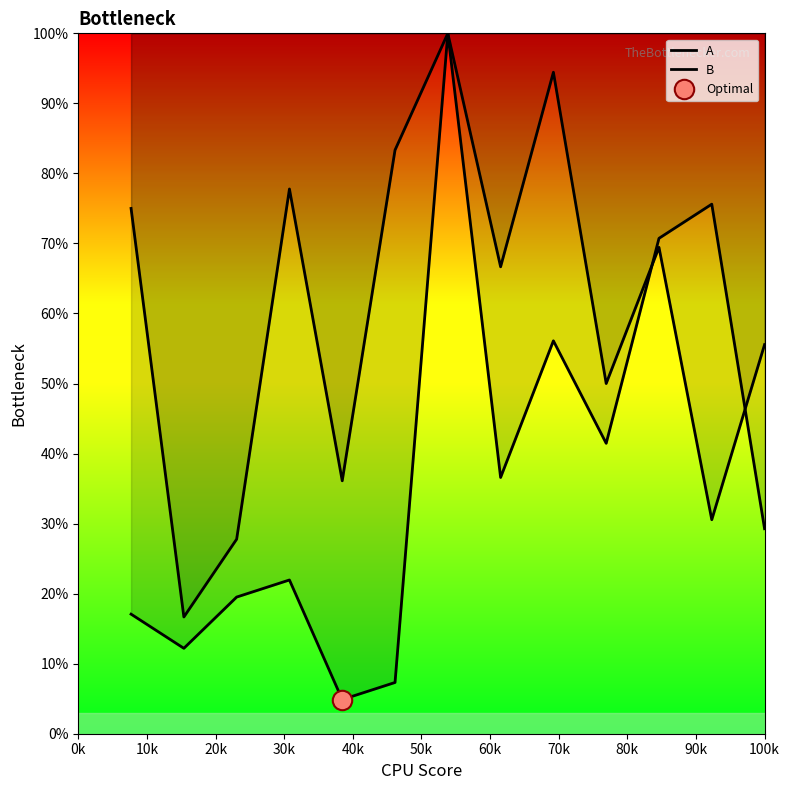

What is the spread (max minus min) of values at 40k?

31.2